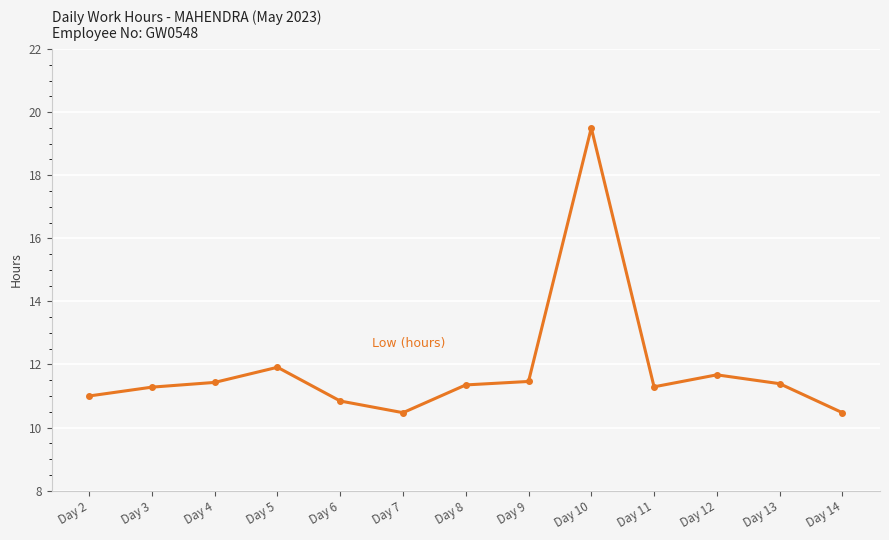

What value does the data have at Day 13?

11.4